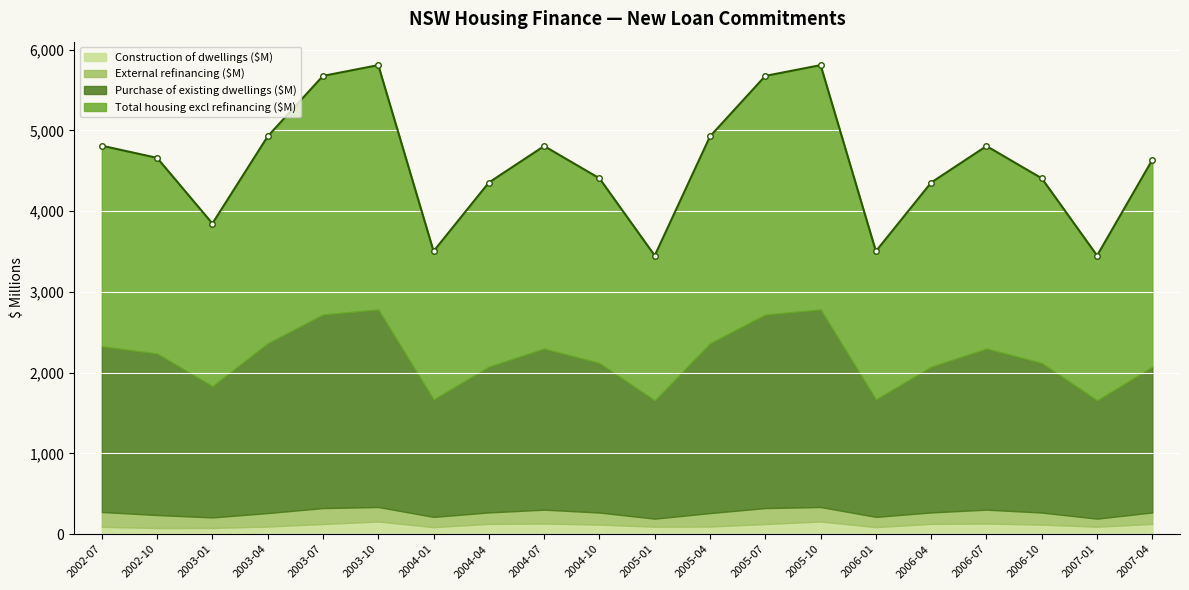

Rank the series at 2004-01 from highest to lowest value.

Total housing excl refinancing ($M), Purchase of existing dwellings ($M), External refinancing ($M), Construction of dwellings ($M)